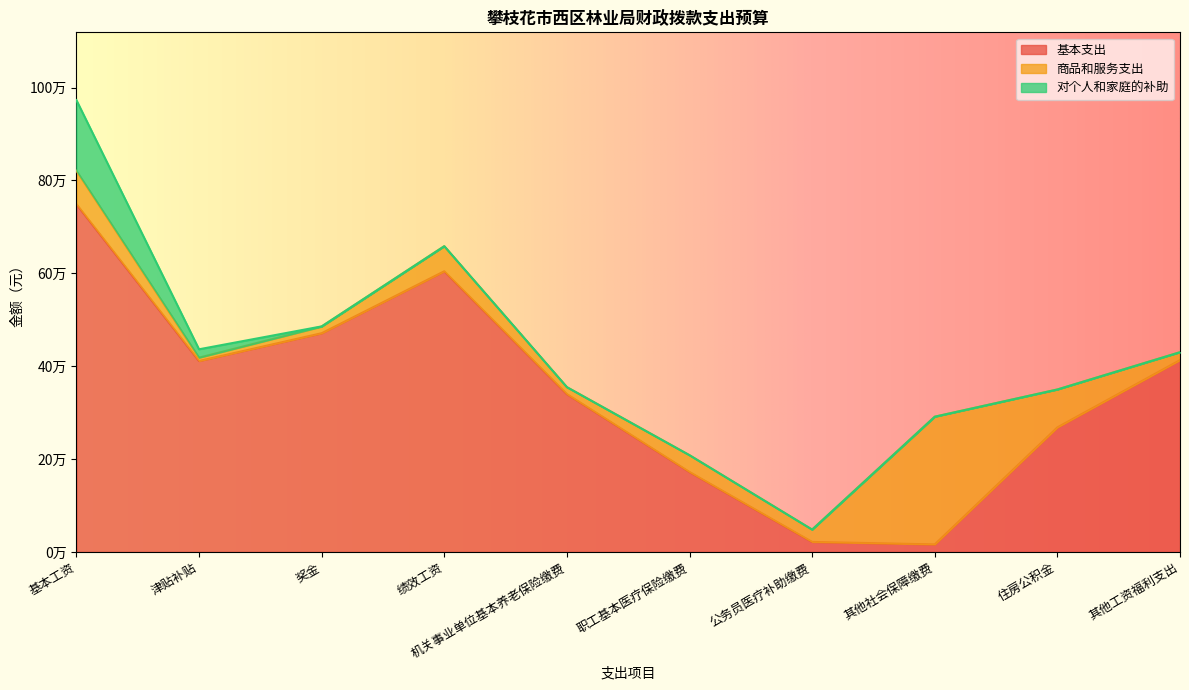

True or false: 对个人和家庭的补助 has a value of 0.0 at 公务员医疗补助缴费.

True